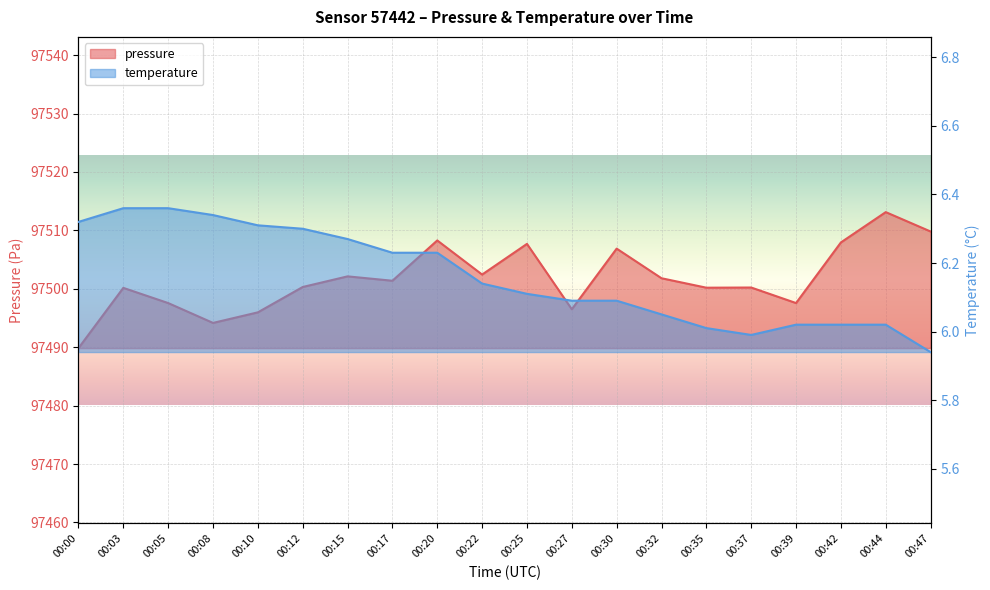

Reading left to right, what are all the values shown in this chart?

pressure: 97489.8	97500.2	97497.6	97494.2	97496.0	97500.3	97502.1	97501.4	97508.3	97502.4	97507.7	97496.5	97506.9	97501.8	97500.2	97500.2	97497.6	97507.9	97513.1	97509.8
temperature: 6.3	6.4	6.4	6.3	6.3	6.3	6.3	6.2	6.2	6.1	6.1	6.1	6.1	6.0	6.0	6.0	6.0	6.0	6.0	5.9